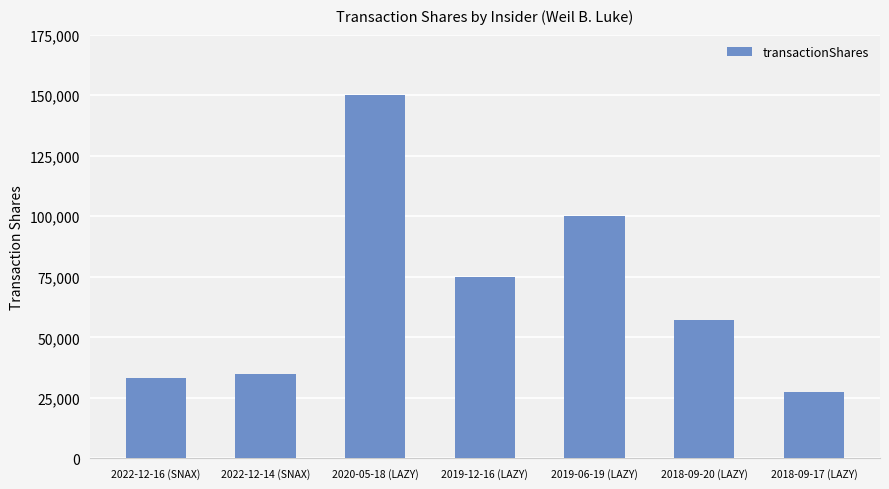

What is the difference between the values at 2022-12-16 (SNAX) and 2019-12-16 (LAZY)?

42000